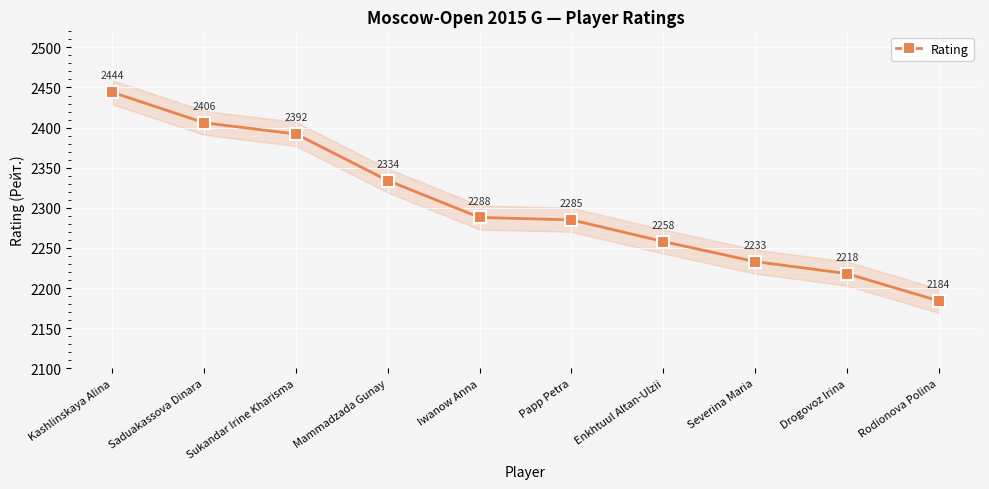

Where is the data nearest to the value 2314?

Mammadzada Gunay